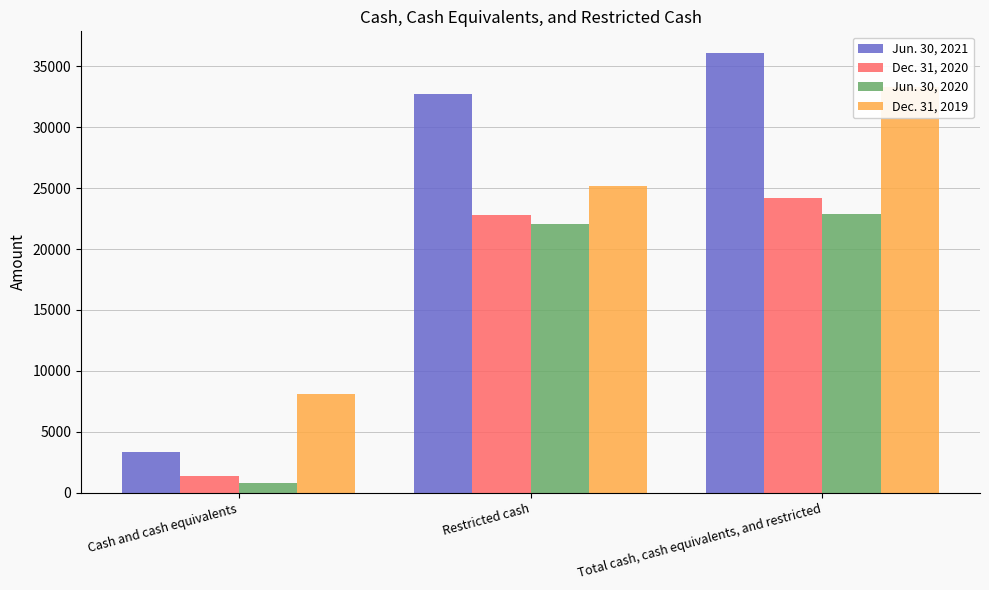

What is the difference between the highest and lowest values at Restricted cash?

10657